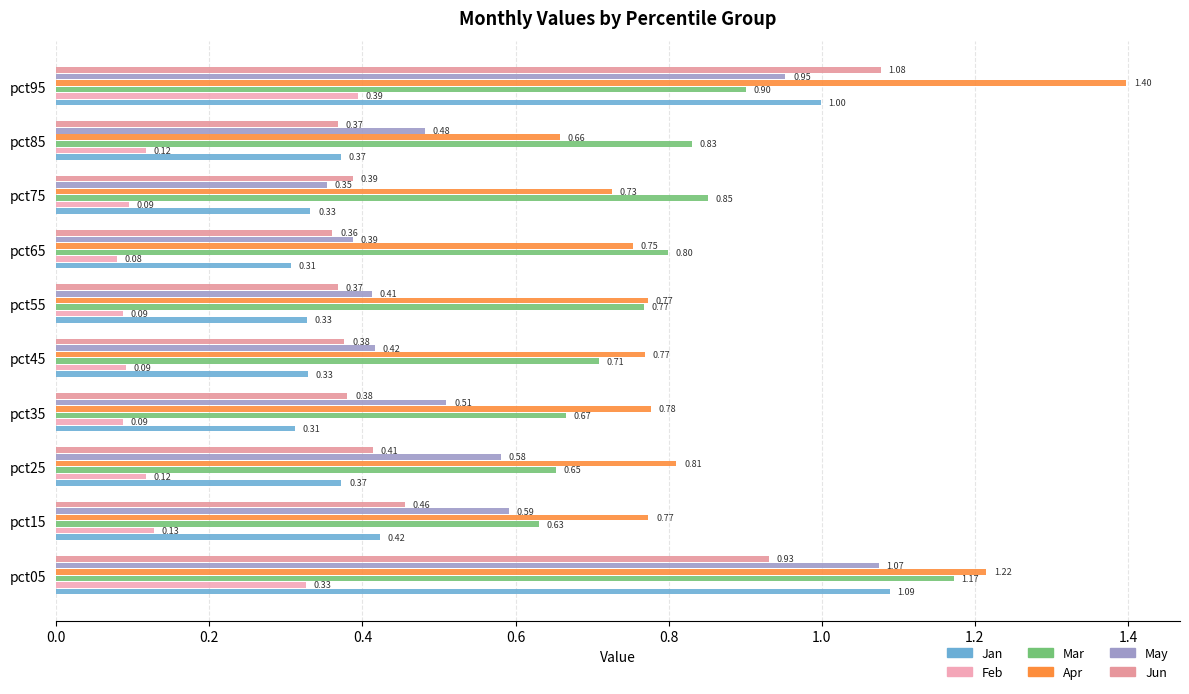

What is the greatest value displayed?

1.4